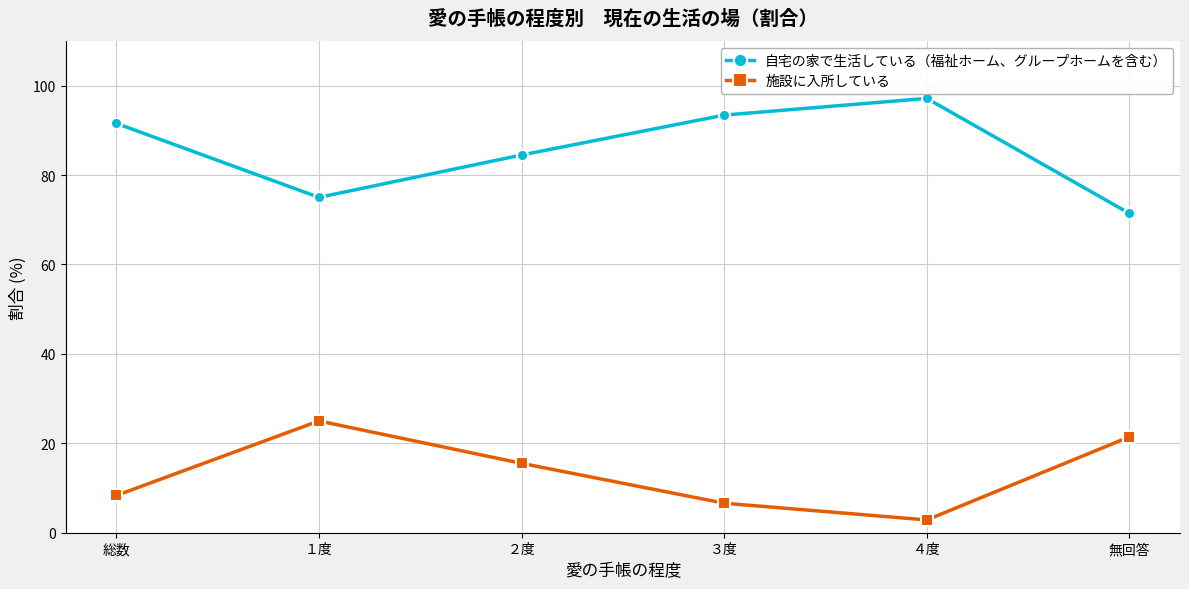

The 施設に入所している series shows 13.8 at 総数. True or false?

False